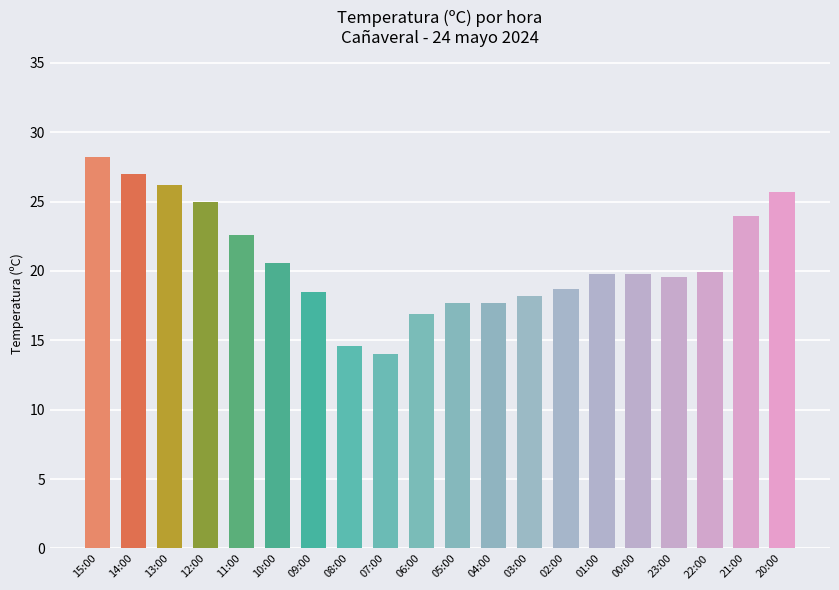

Which category has the lowest value across all series?

07:00